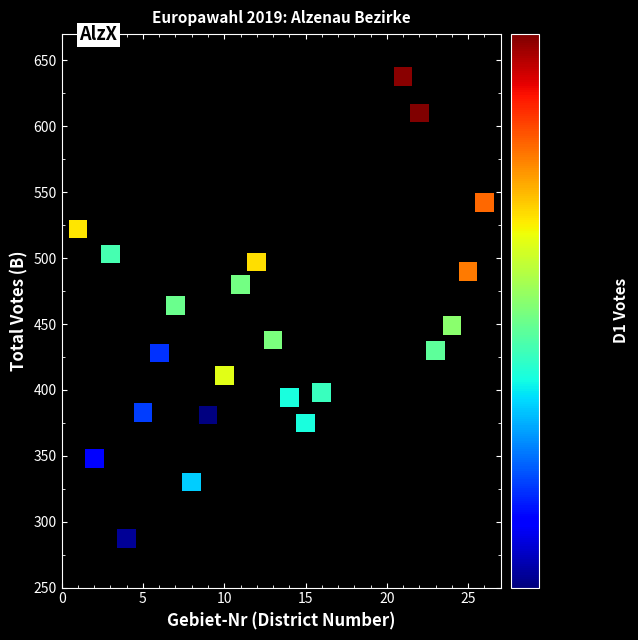

What is the range of Y values (max minus min)?

351